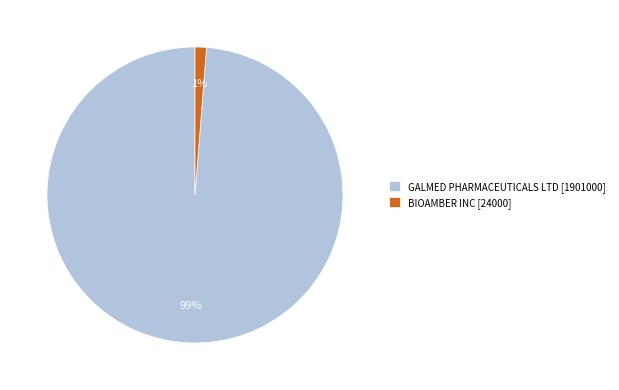

What is the largest slice in the pie chart?

GALMED PHARMACEUTICALS LTD